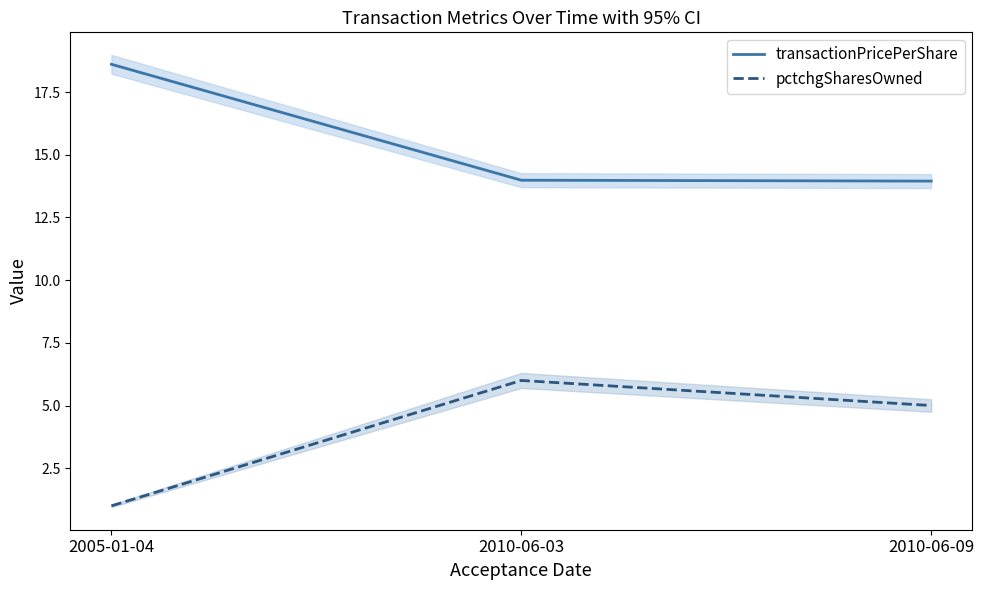

Which series has the largest total across all categories?

transactionPricePerShare